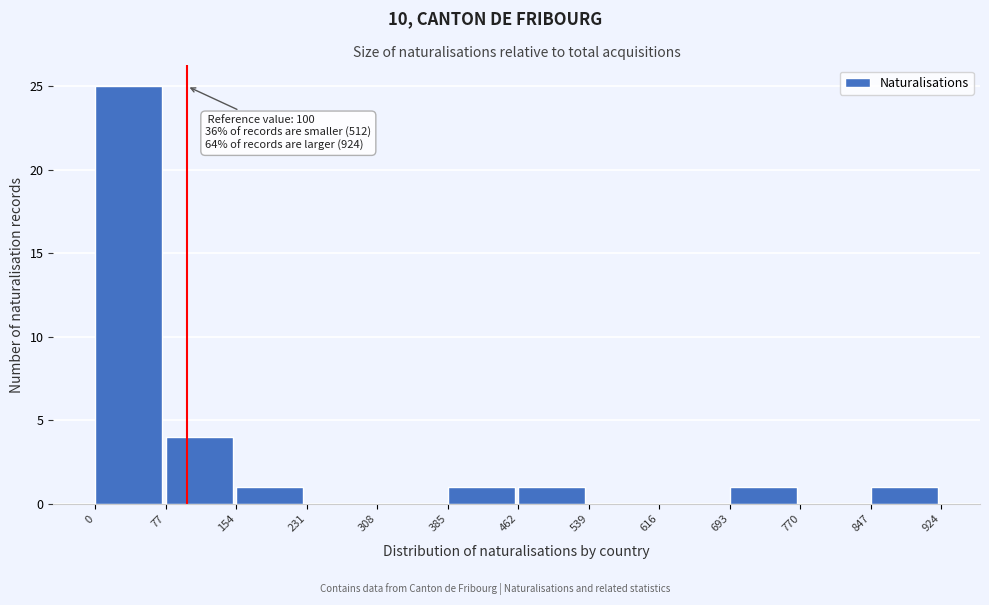

Which range on the x-axis has the tallest bar?

0 to 77